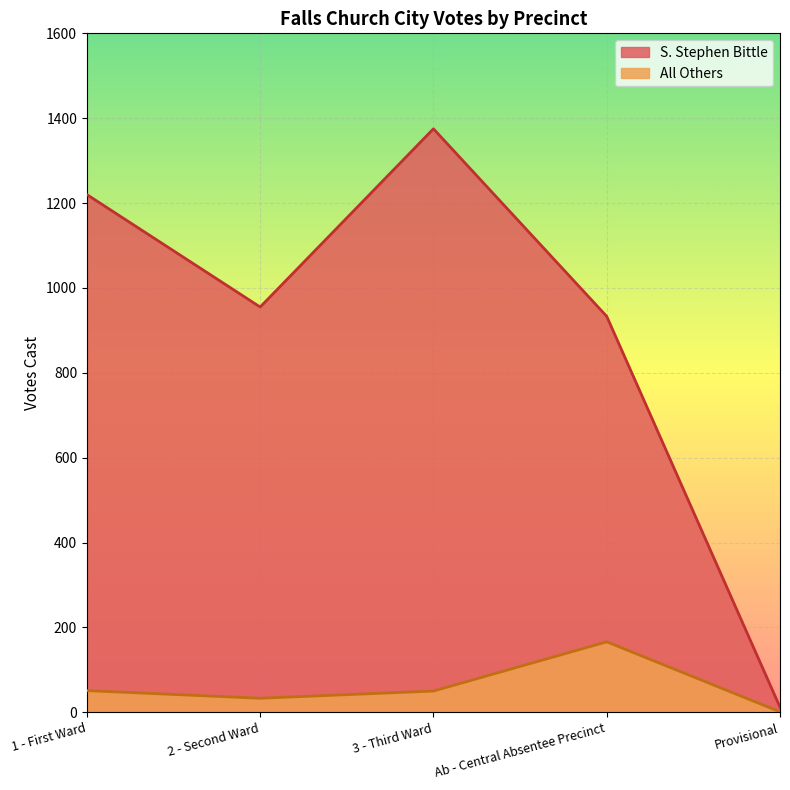

Which series has the largest range (max minus min)?

S. Stephen Bittle